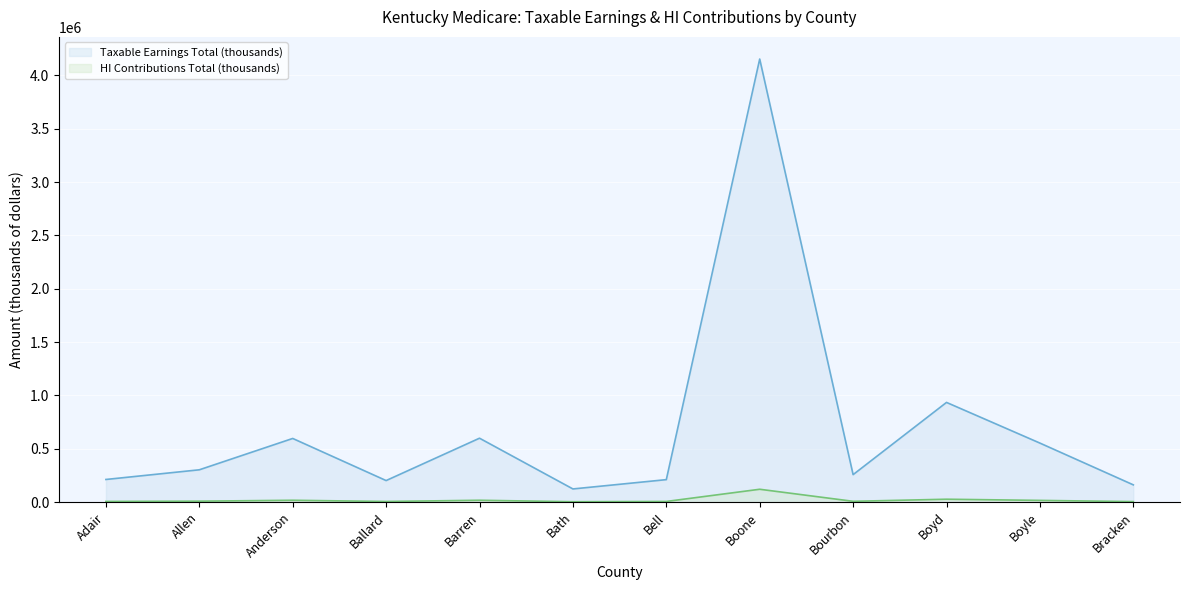

True or false: HI Contributions Total (thousands) has a value of 3156 at Bourbon.

False